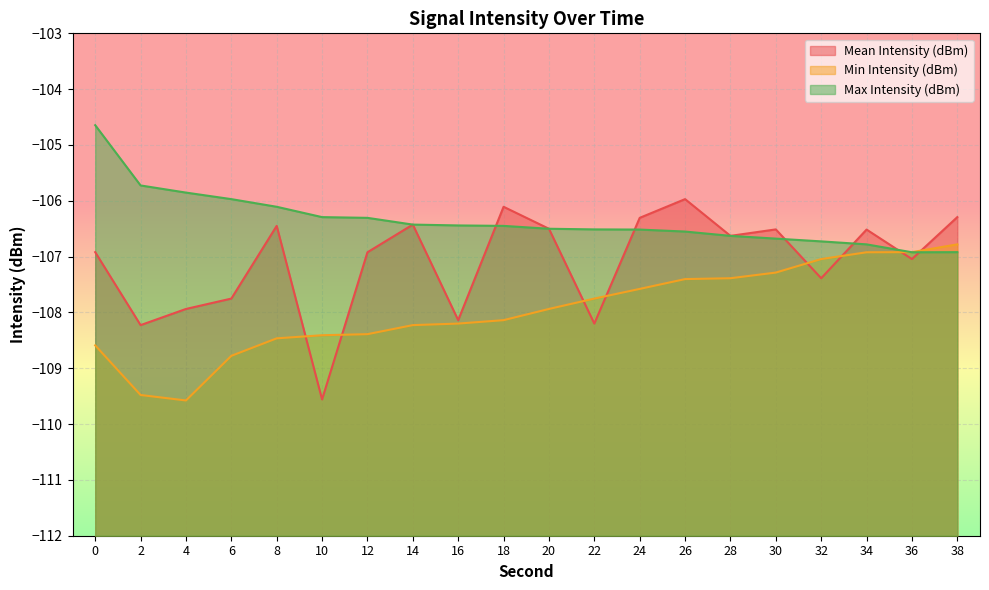

Where do Mean Intensity (dBm) and Min Intensity (dBm) first cross each other?

8 and 10